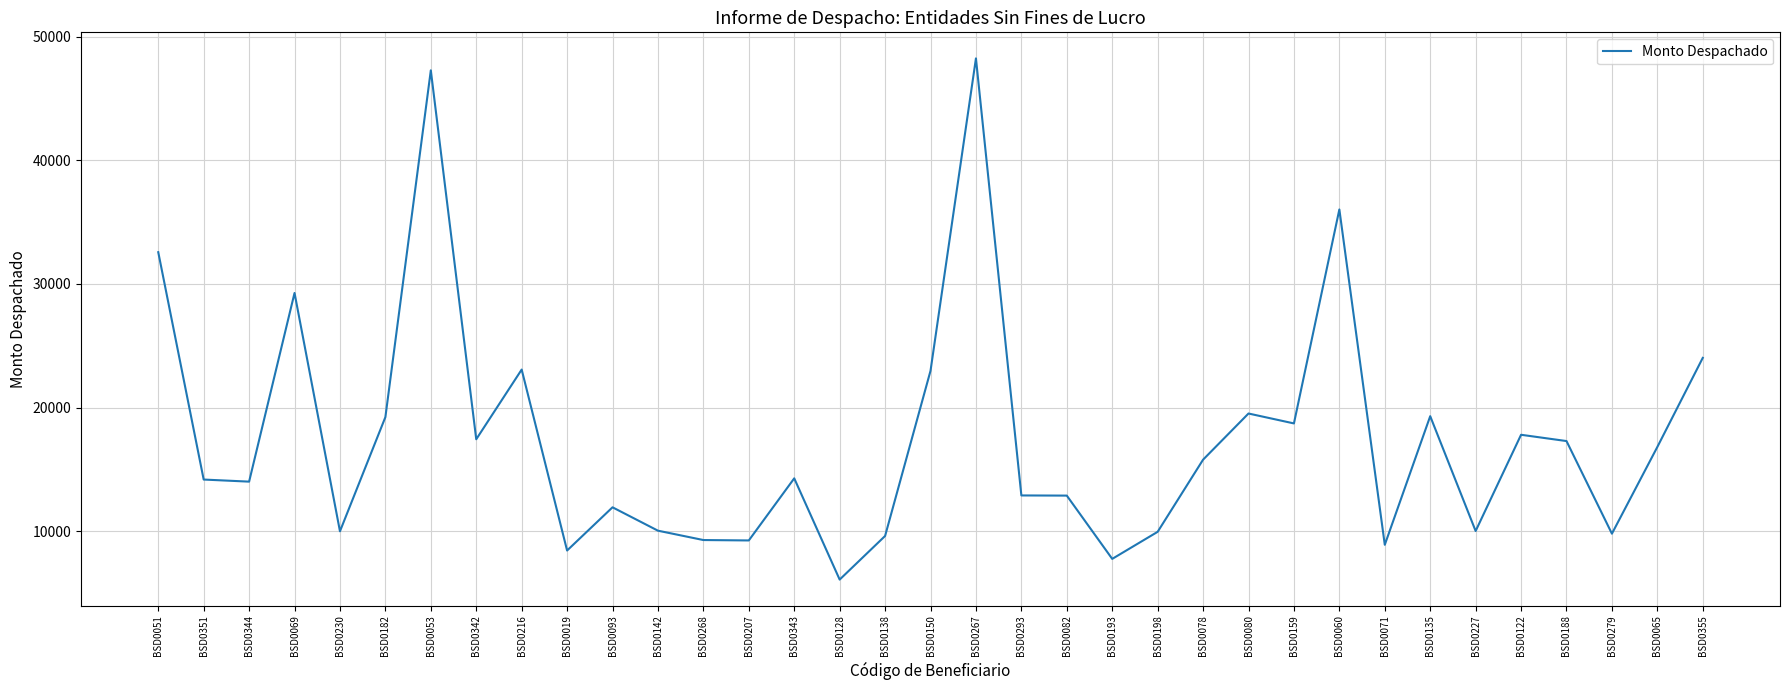

Is it true that the value at BSD0279 is 9804.4?

True